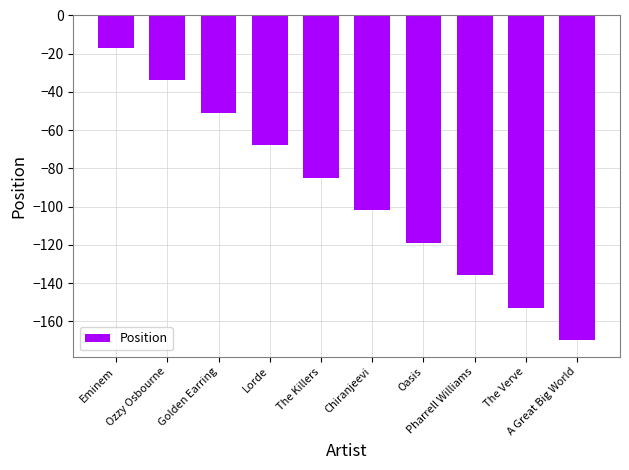

Rank the categories by value from highest to lowest.

Eminem, Ozzy Osbourne, Golden Earring, Lorde, The Killers, Chiranjeevi, Oasis, Pharrell Williams, The Verve, A Great Big World